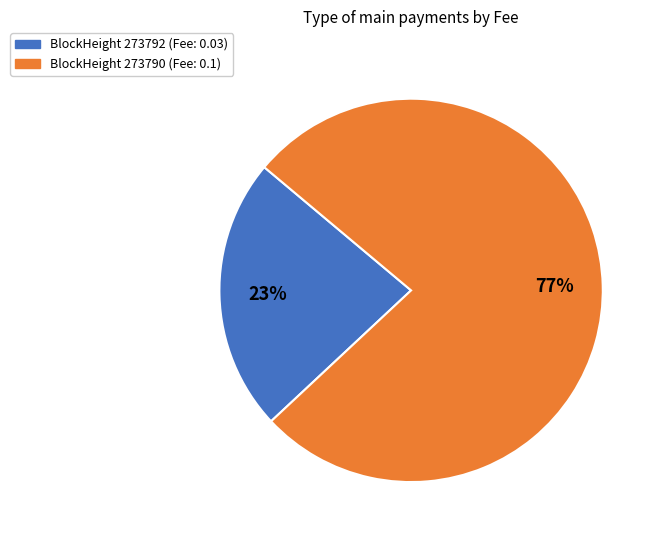

To the nearest percent, what is the average slice percentage?

50%